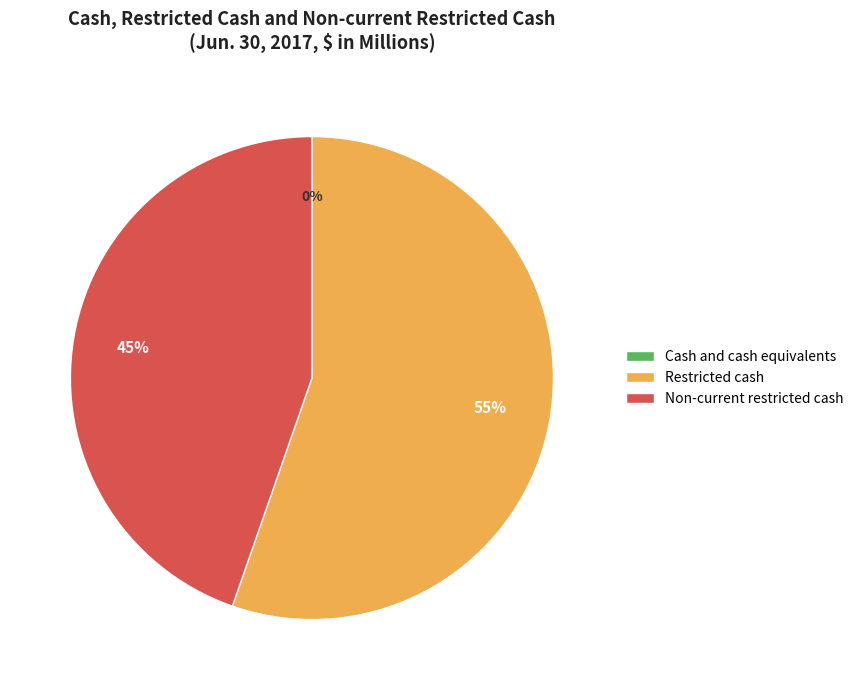

The Cash and cash equivalents slice represents 15% of the pie. True or false?

False